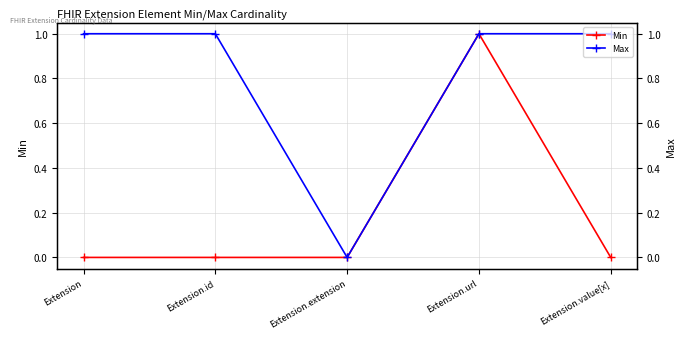

Which series changed the most between Extension.id and Extension.extension?

Max